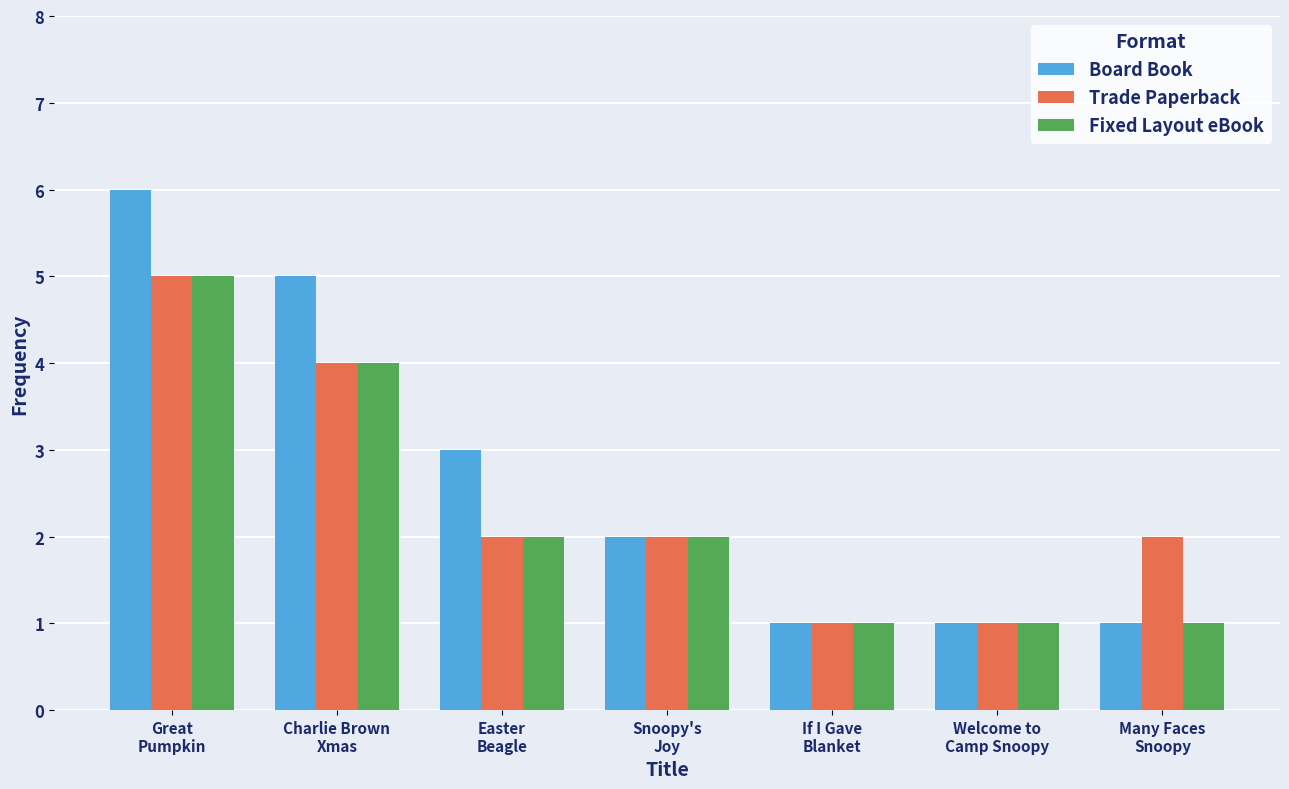

How many distinct data groups are displayed?

3